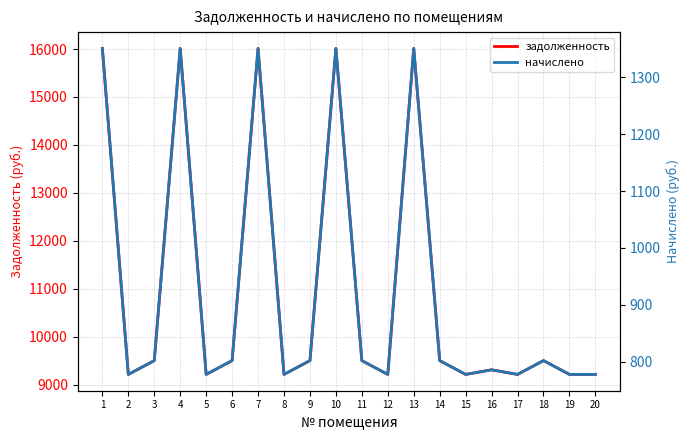

Which series has the widest spread of values?

задолженность